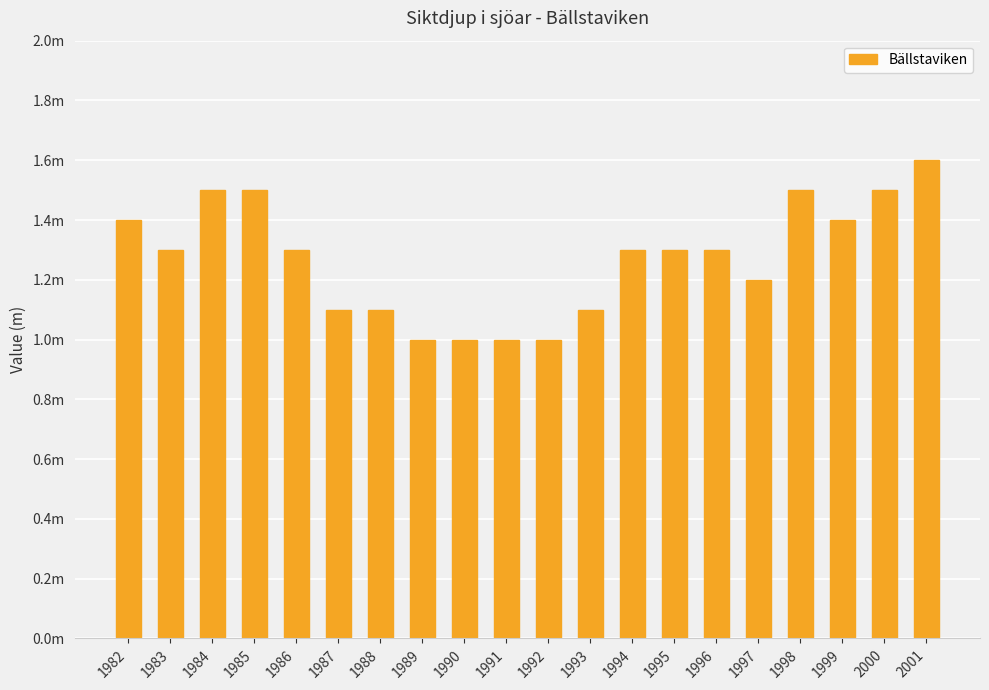

Are the bars horizontal?

No